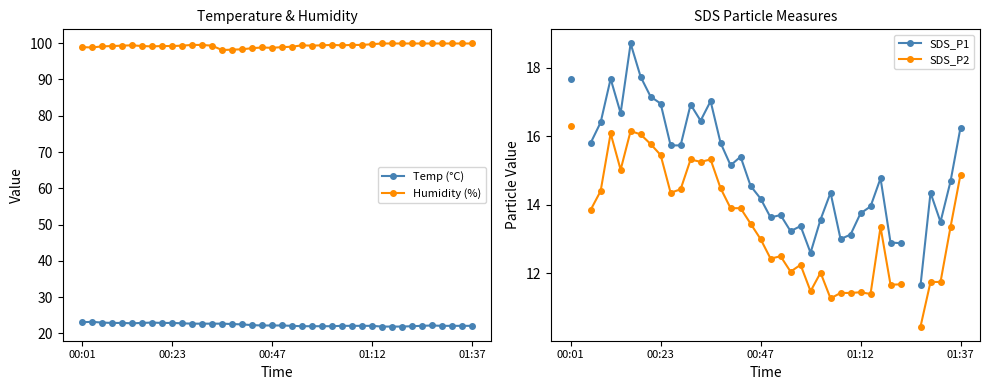

How many data points in SDS_P1 are less than 14?

14